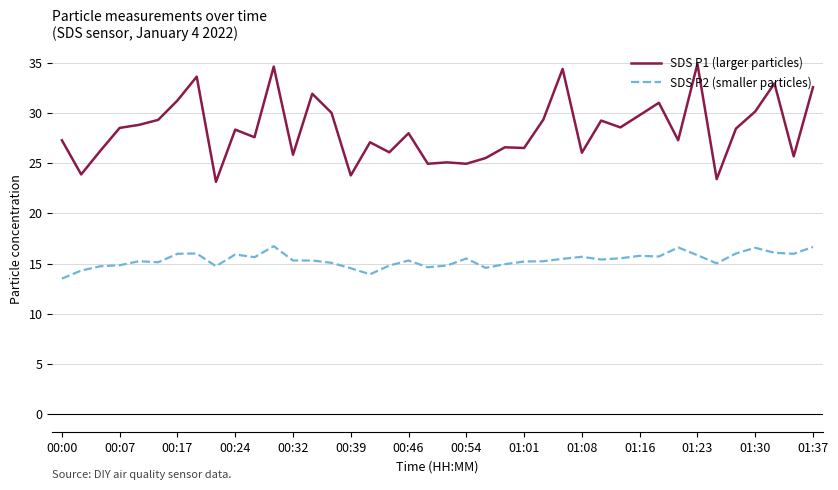

What are all the series names shown in the legend?

SDS P1 (larger particles), SDS P2 (smaller particles)